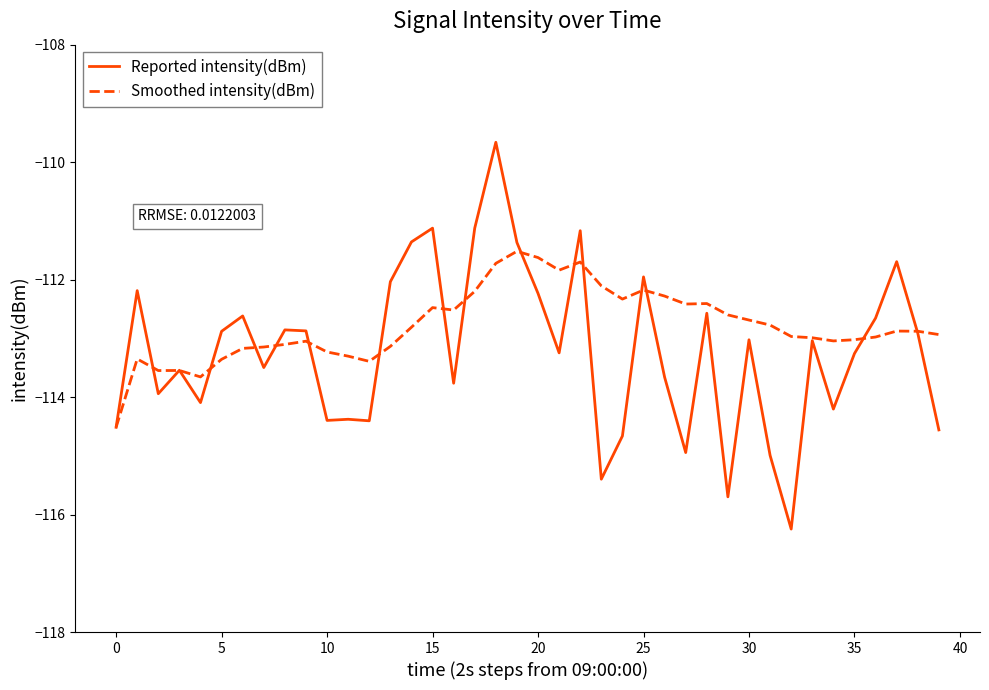

In Smoothed intensity(dBm), how many points are higher than both neighbors (excluding endpoints)?

9